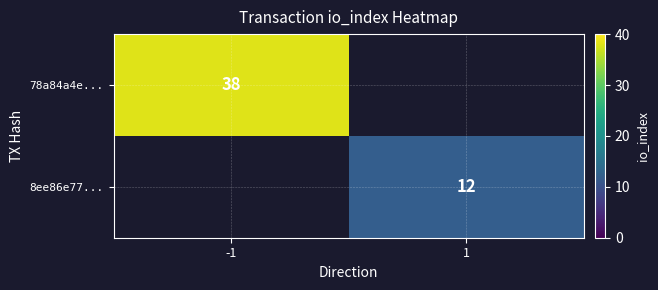

Is the value of 8ee86e77... at 1 greater than the value of 78a84a4e... at -1?

No